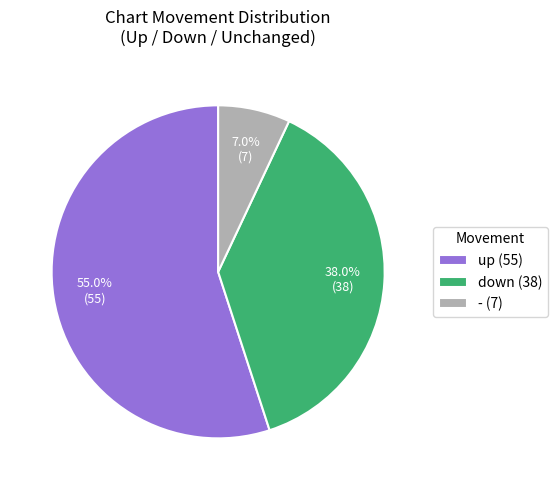

What is the smallest slice in the pie chart?

-